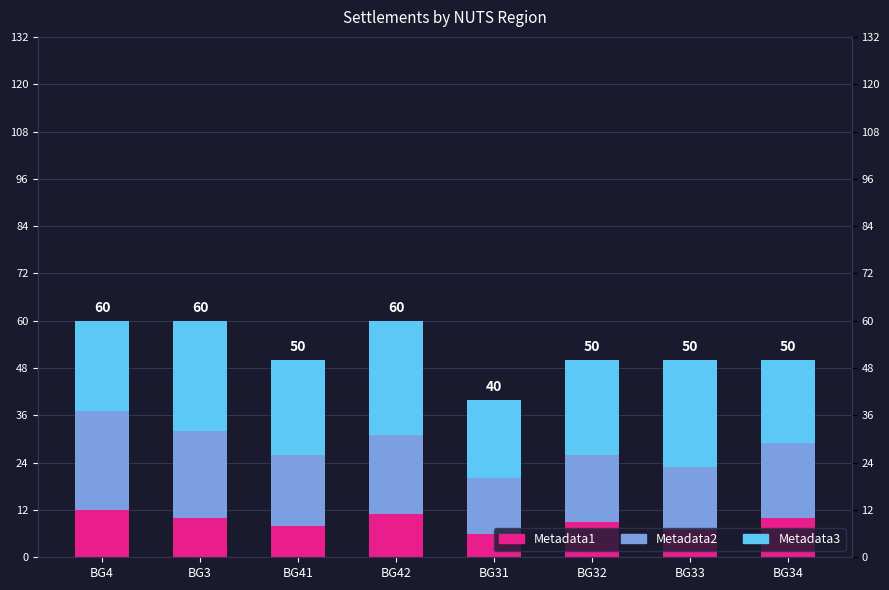

What is the sum of the Metadata1 values at BG41 and BG32?

17